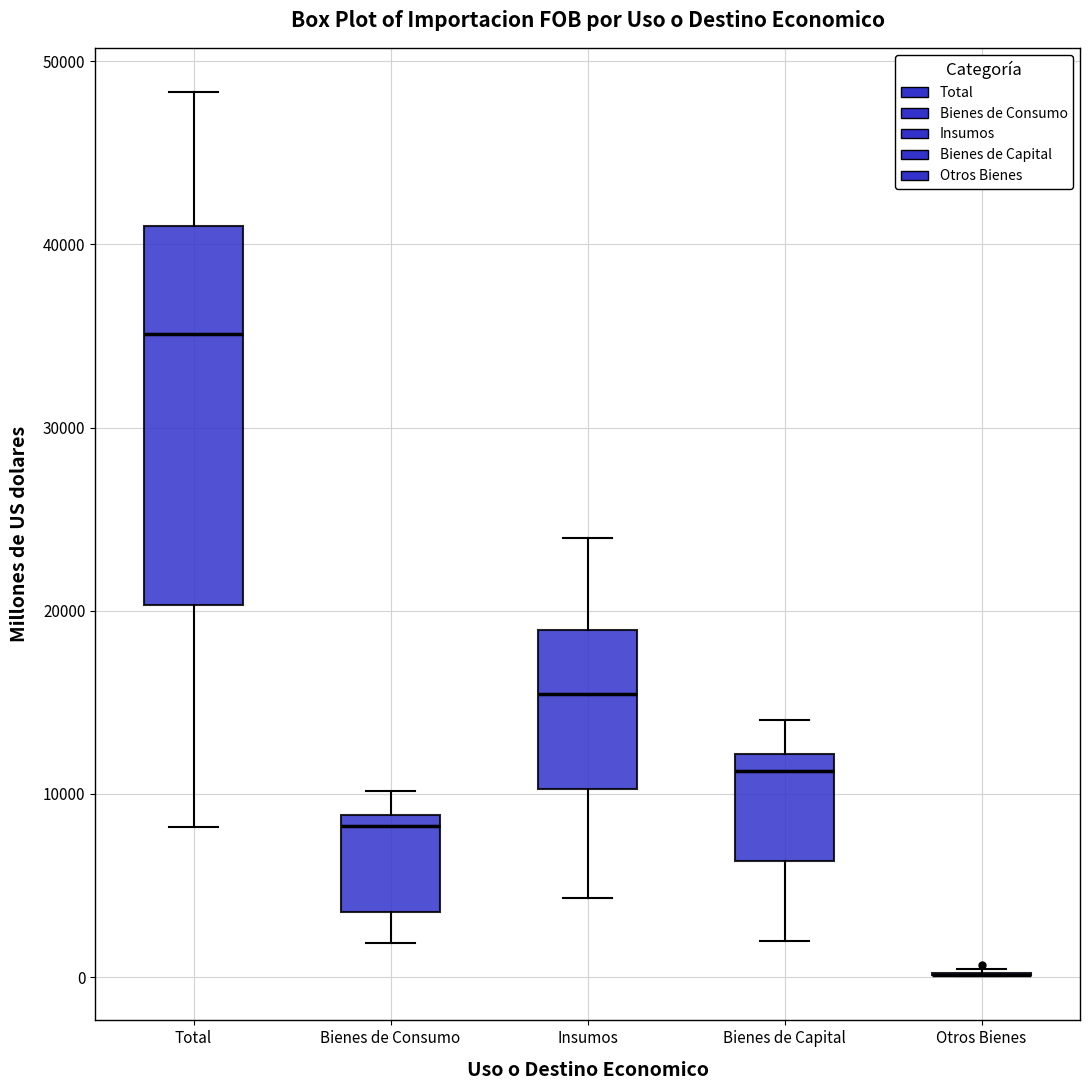

Where does the median line of the box for Bienes de Consumo sit on the y-axis? The values are not printed on the chart, so give them approximately, as read against the axis.

8000